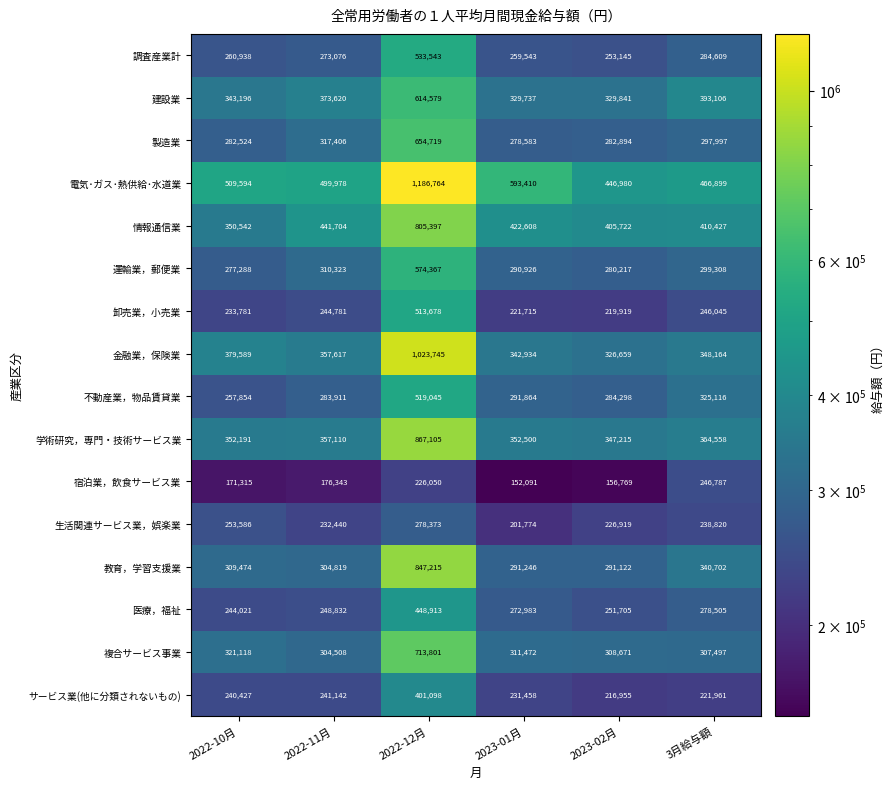

Count the number of data series in this chart.

16